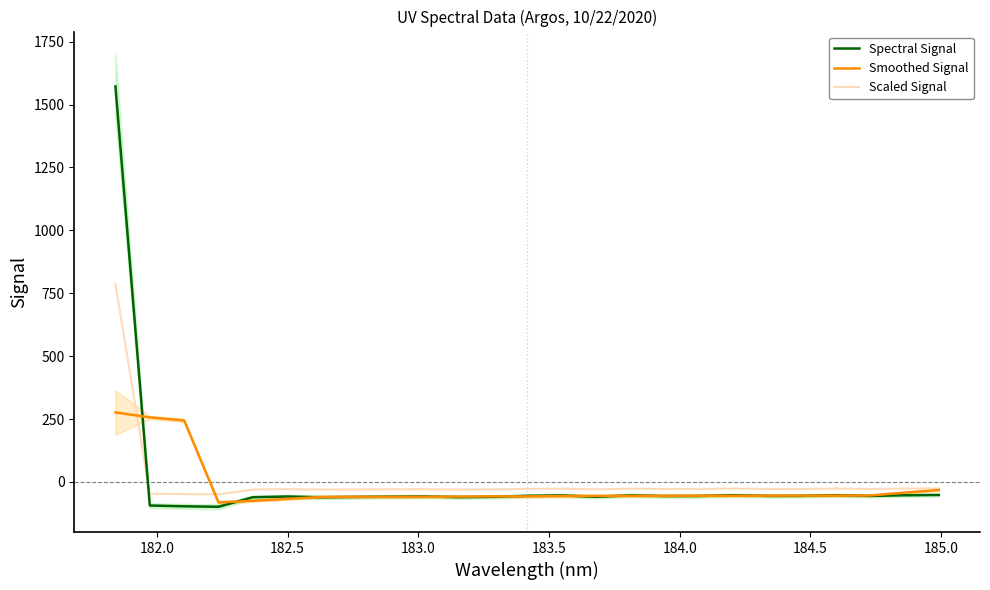

Reading left to right, what are all the values shown in this chart?

Spectral Signal: 1572.1	-93.9	-96.9	-98.9	-60.9	-58.0	-61.0	-59.8	-58.7	-57.9	-60.6	-59.3	-55.3	-53.6	-59.2	-53.3	-56.2	-55.9	-52.9	-55.7	-55.5	-52.8	-55.7	-53.1	-52.0
Smoothed Signal: 276.3	256.5	244.3	-81.7	-75.1	-67.7	-59.7	-59.1	-59.6	-59.3	-58.3	-57.3	-57.6	-56.1	-55.5	-55.6	-55.5	-54.8	-55.2	-54.6	-54.5	-54.6	-53.8	-42.7	-32.2
Scaled Signal: 786.1	-46.9	-48.5	-49.5	-30.5	-29.0	-30.5	-29.9	-29.3	-28.9	-30.3	-29.7	-27.6	-26.8	-29.6	-26.7	-28.1	-28.0	-26.5	-27.8	-27.7	-26.4	-27.9	-26.6	-26.0